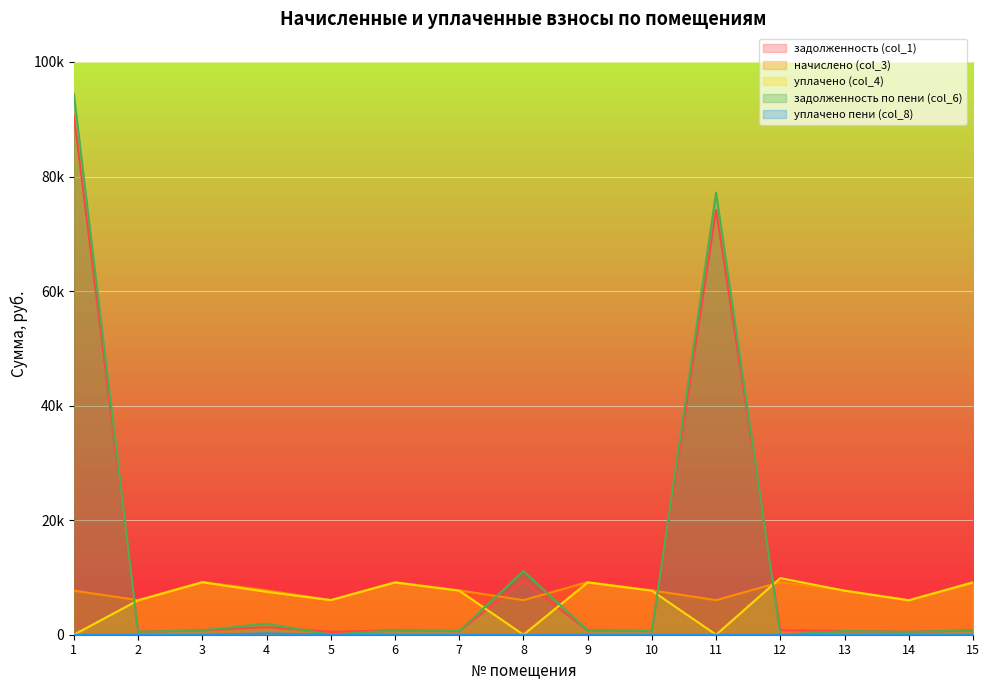

What is the average value of the уплачено пени (col_8) series?

15.1